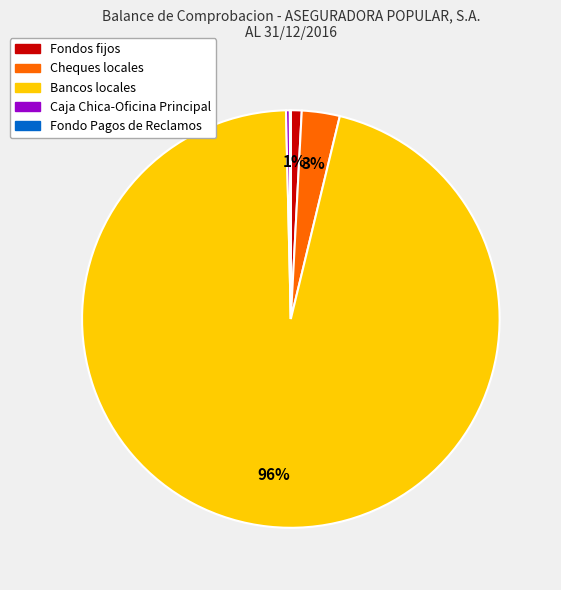

Which slice is the largest?

Bancos locales